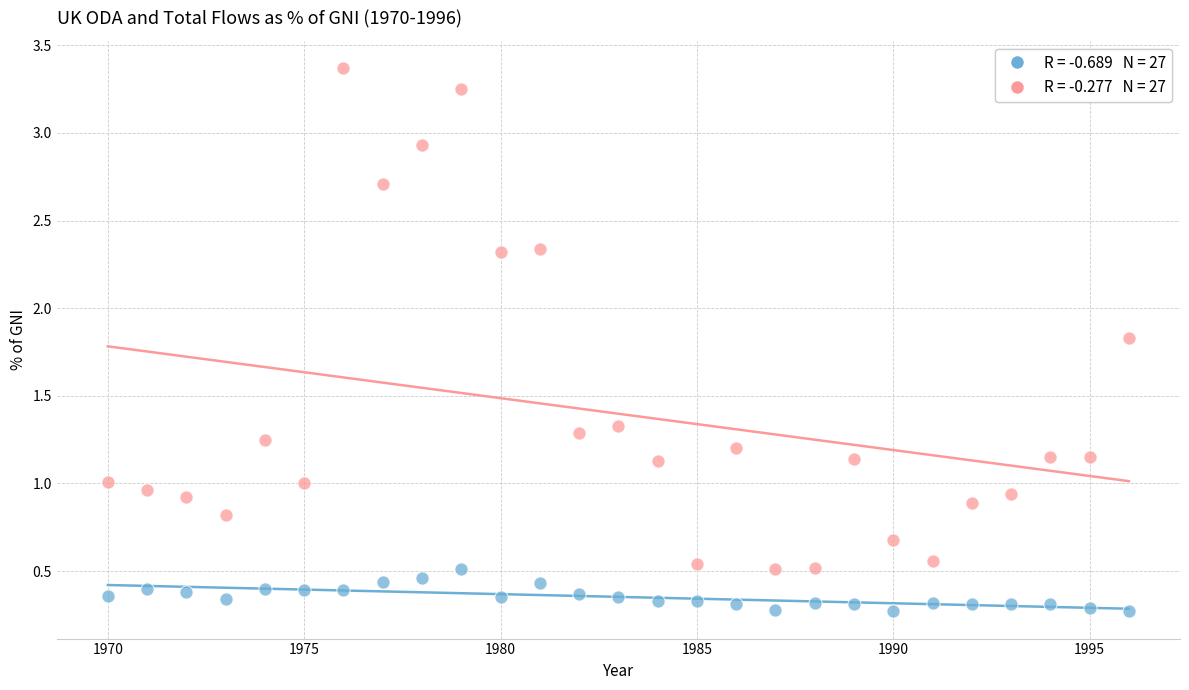

Across all data points, what is the range of Y values (max minus min)?

3.1